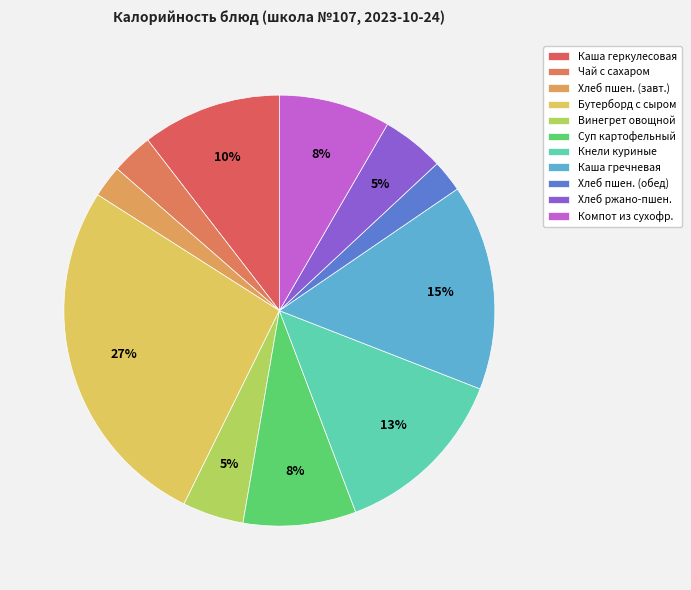

To the nearest percent, what is the average slice percentage?

9%